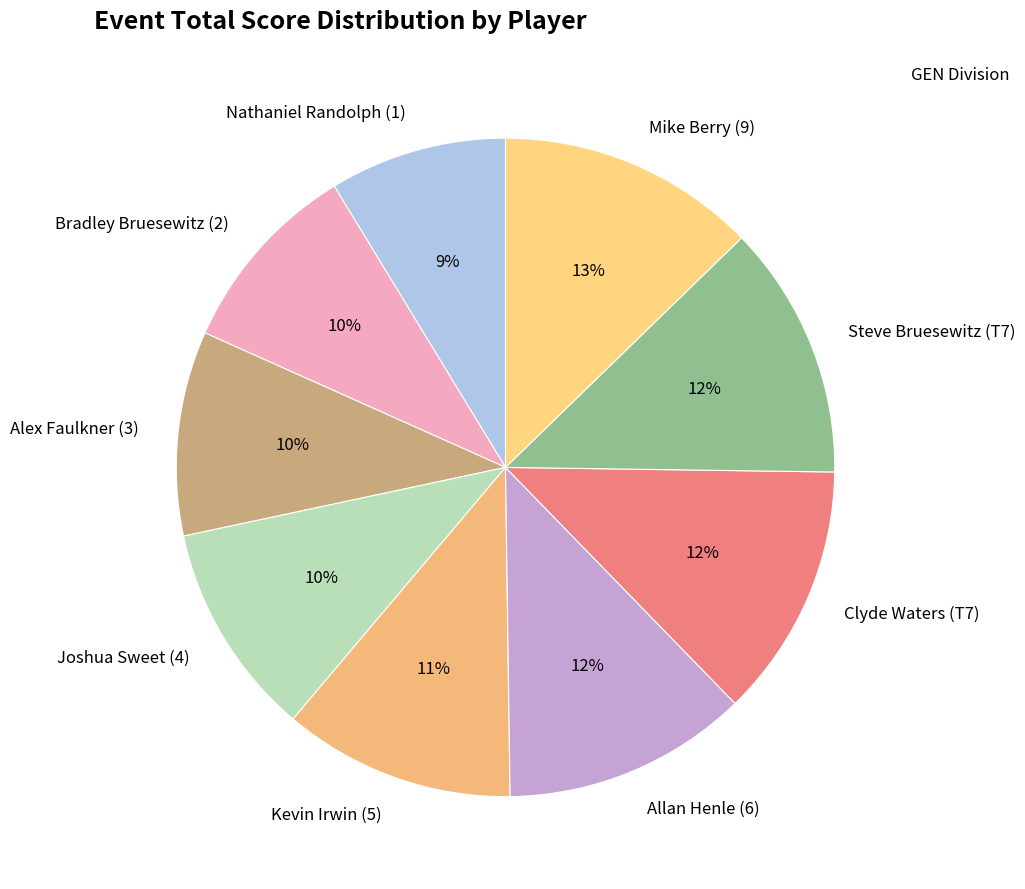

To the nearest percent, what percentage of the pie is Alex Faulkner (3)?

10%